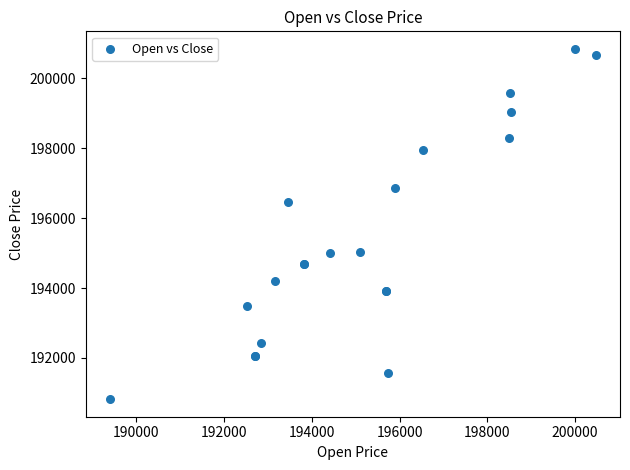

What Y value in the scatter plot is closest to 195833?

196455